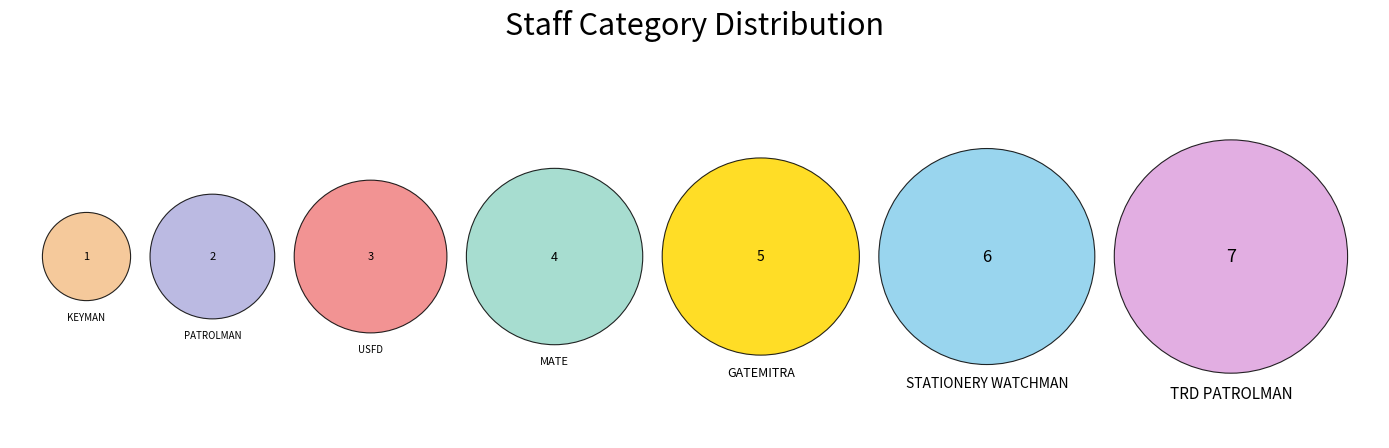

To the nearest percent, what is the combined percentage of TRD PATROLMAN and PATROLMAN?

32%